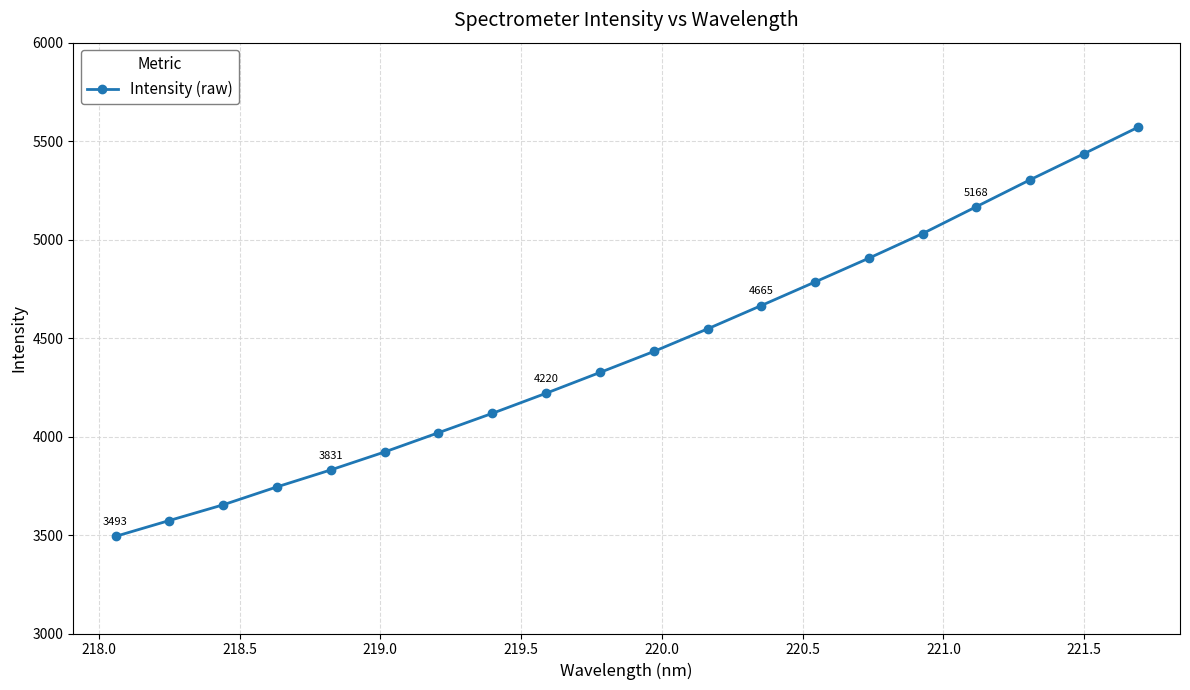

Is this an area chart (filled region under the line)?

No